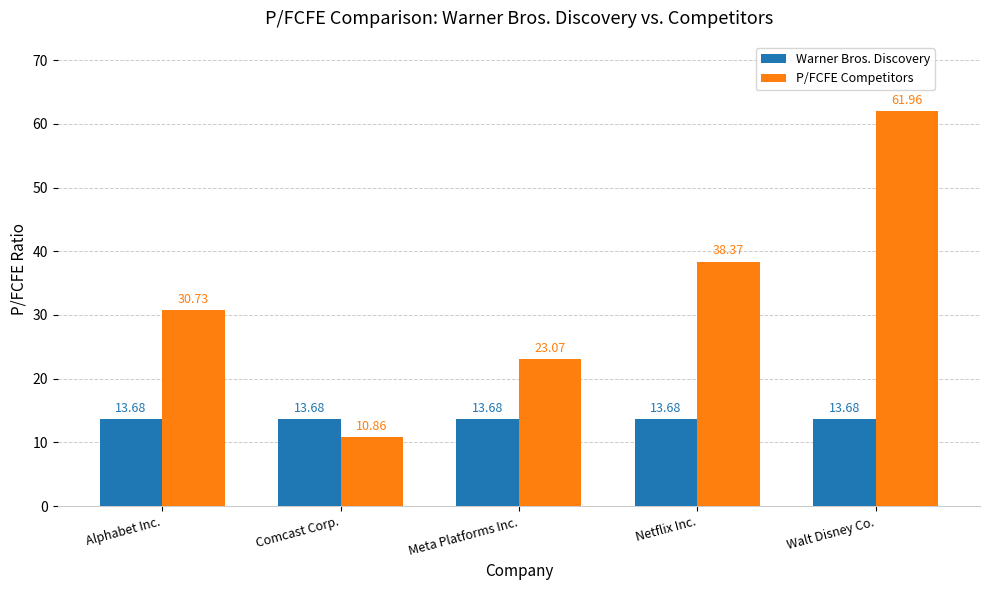

What is the value of the P/FCFE Competitors bar at the 2nd from the left?

10.9